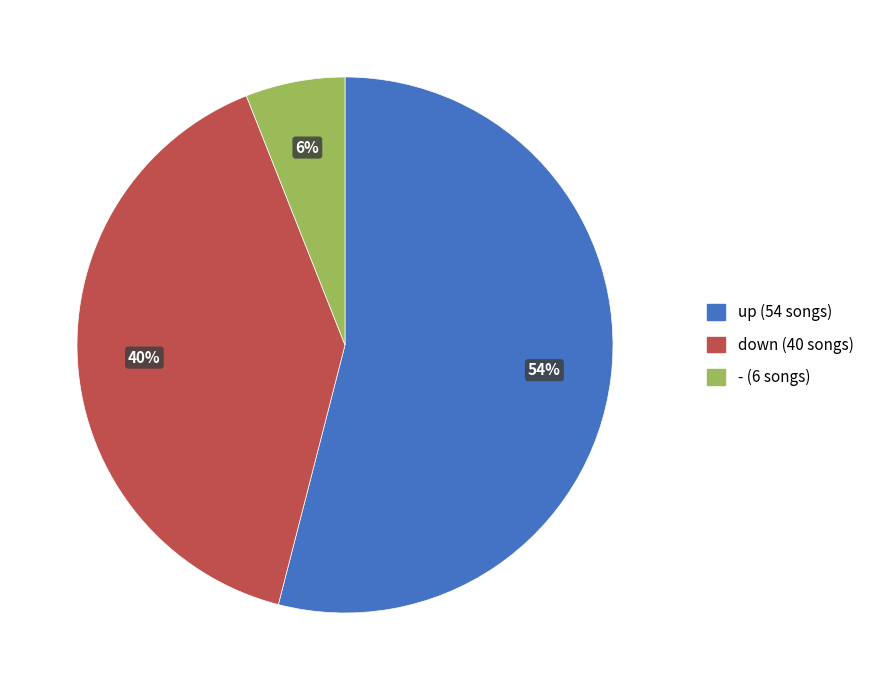

To the nearest percent, what is the average slice percentage?

33%